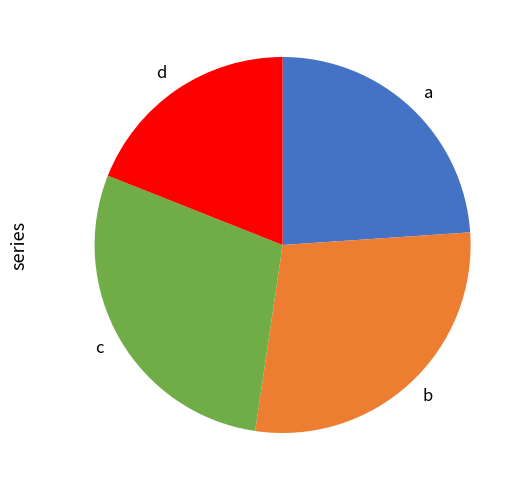

Does any single category account for the majority?

No